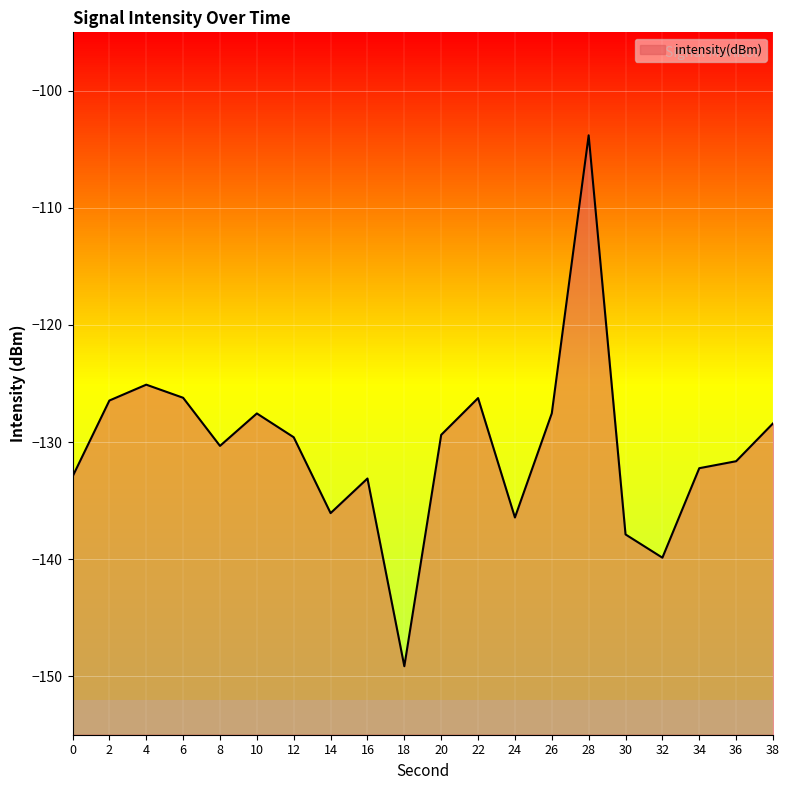

Reading left to right, transcribe all the data shown in this chart.

0=-133.0	2=-126.5	4=-125.1	6=-126.2	8=-130.3	10=-127.6	12=-129.6	14=-136.1	16=-133.1	18=-149.2	20=-129.4	22=-126.2	24=-136.4	26=-127.5	28=-103.8	30=-137.9	32=-139.9	34=-132.2	36=-131.6	38=-128.4